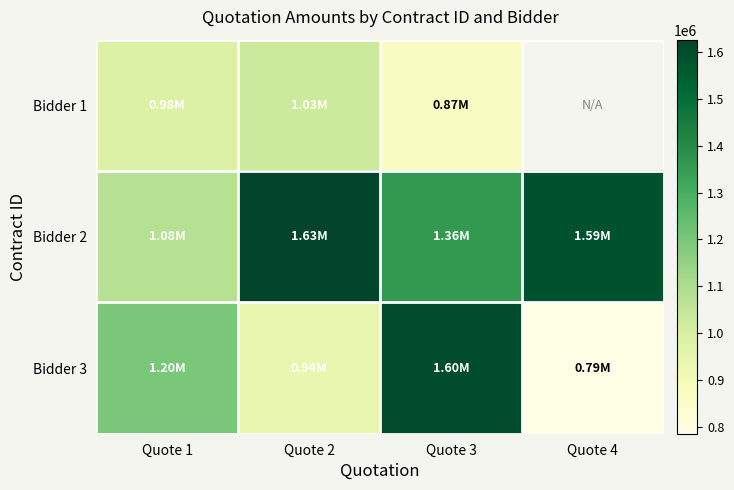

Is it true that Bidder 3 equals 1812668.1 at Quote 1?

False